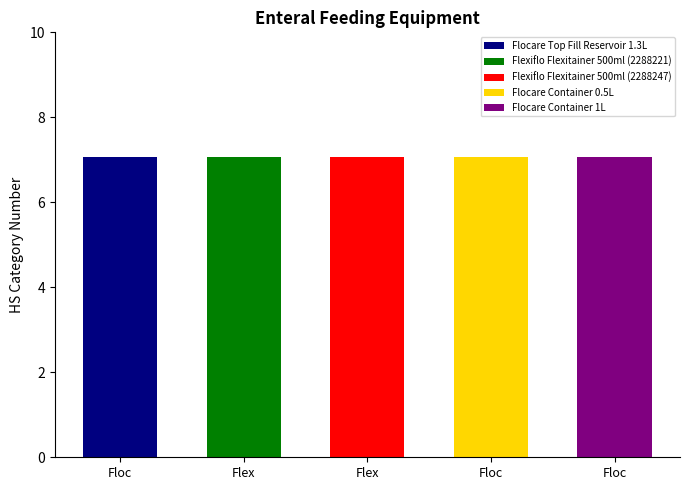

Which has a higher value, Flocare Top Fill
Reservoir 1.3L or Flexiflo Flexitainer
500ml (2288247)?

Flexiflo Flexitainer
500ml (2288247)